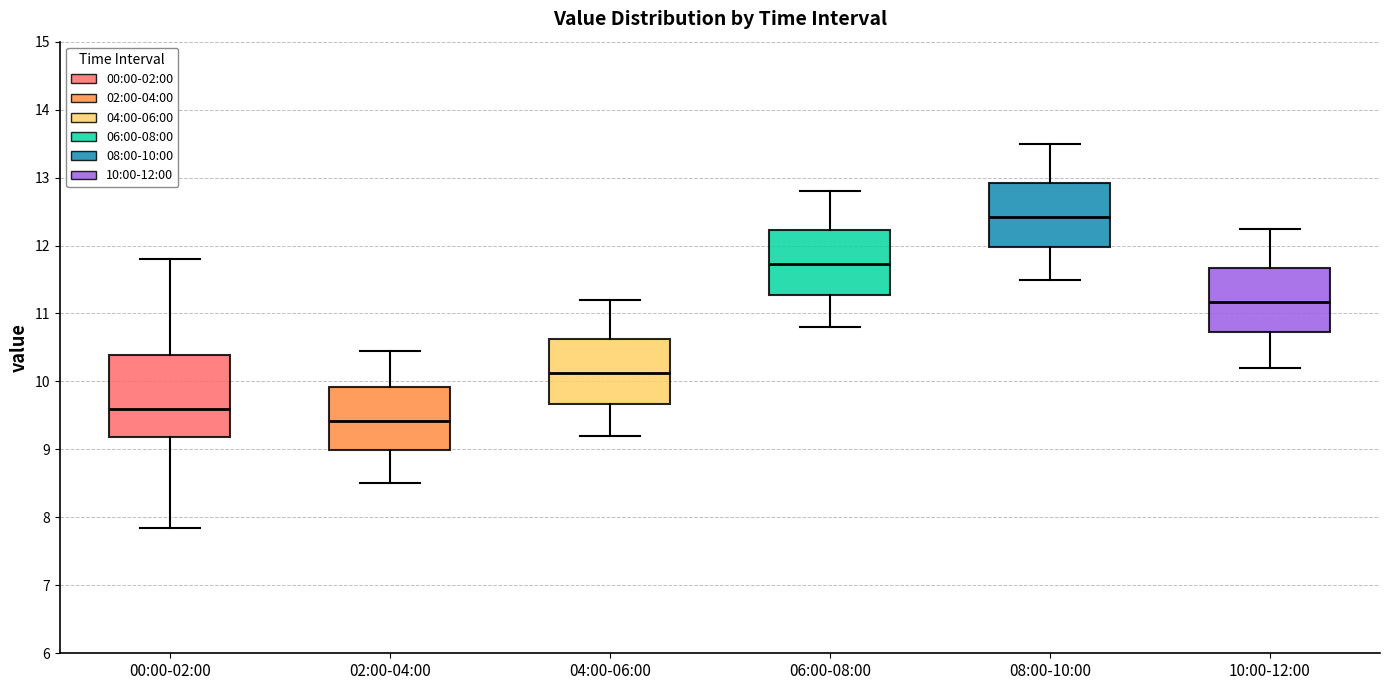

Comparing the boxes themselves (not the whiskers), which one is the tallest?

00:00-02:00